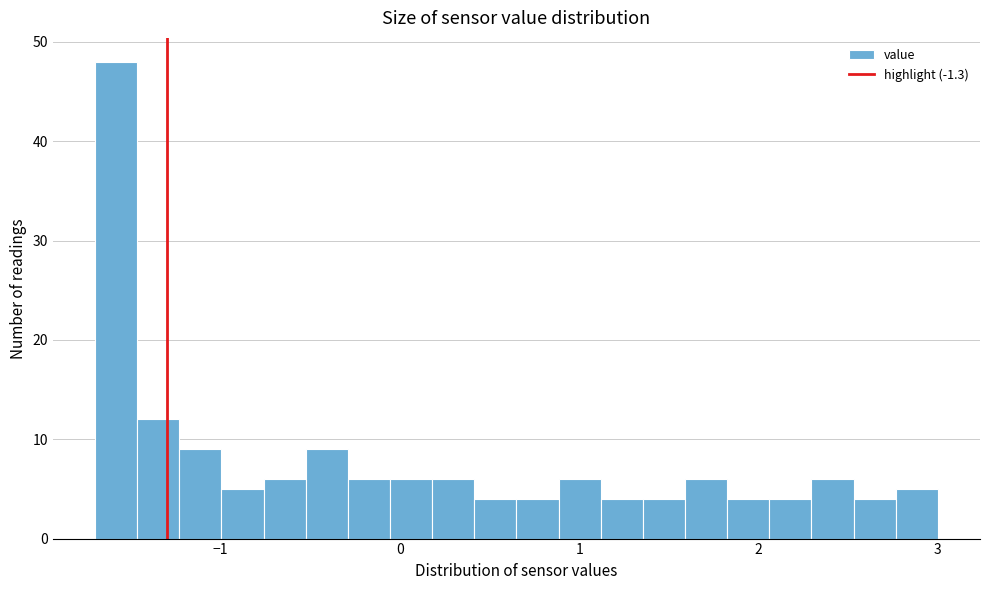

Read against the x-axis, roughly where is the centre of the tallest bar?

-1.6